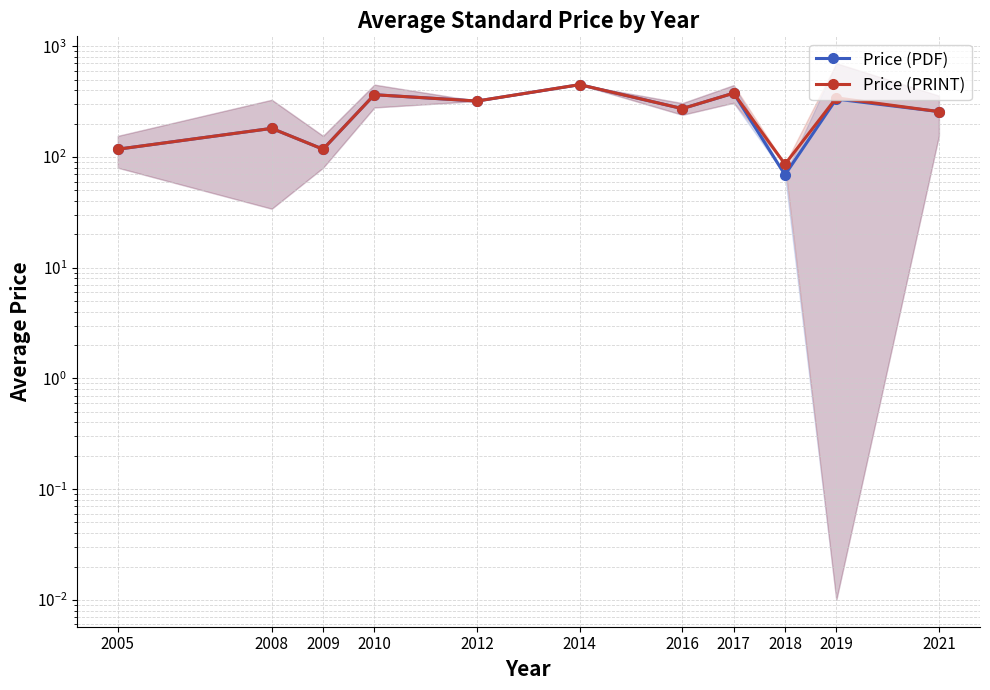

What is the sum of the Price (PRINT) values at 2014 and 2018?

536.0